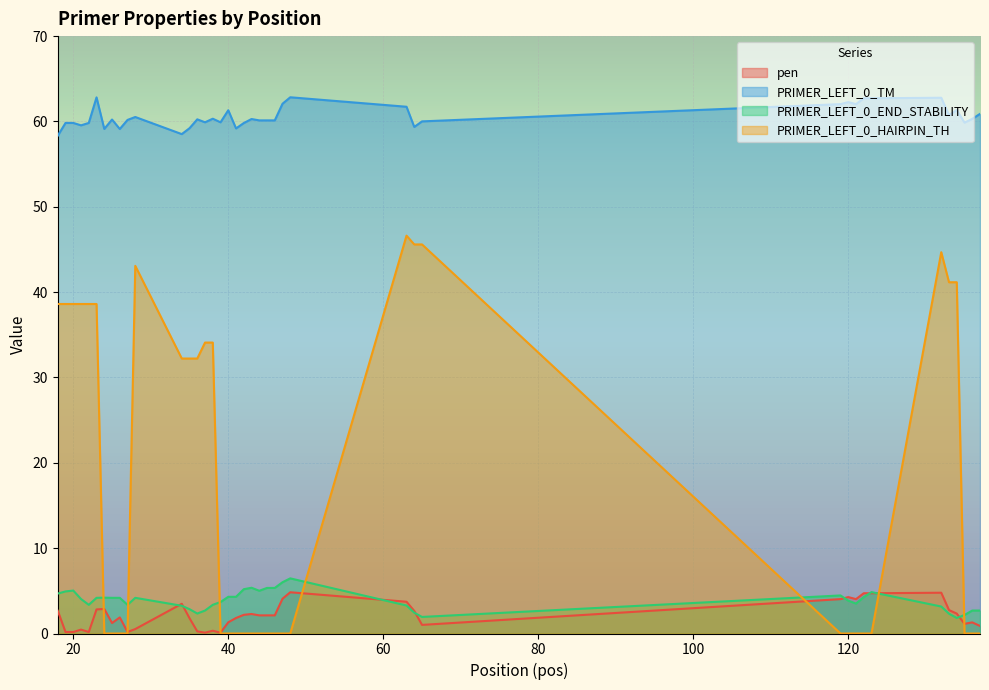

The value of pen at 36 is 0.2. True or false?

True